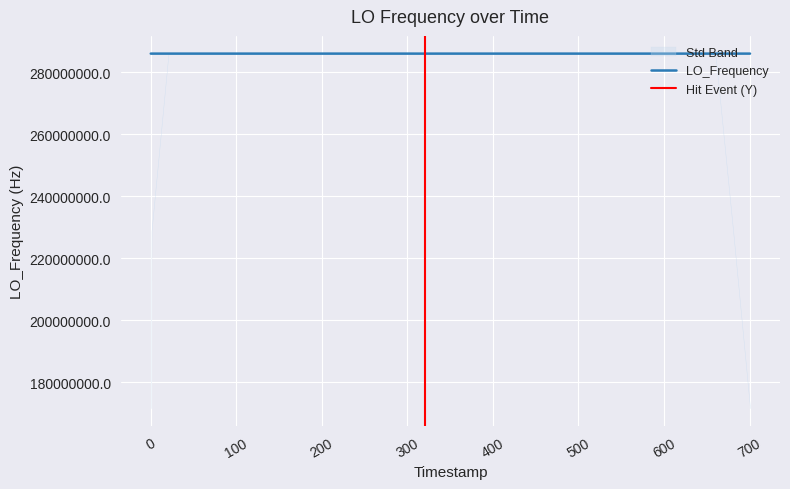

What is the lowest value of the LO_Frequency series?

286042828.0